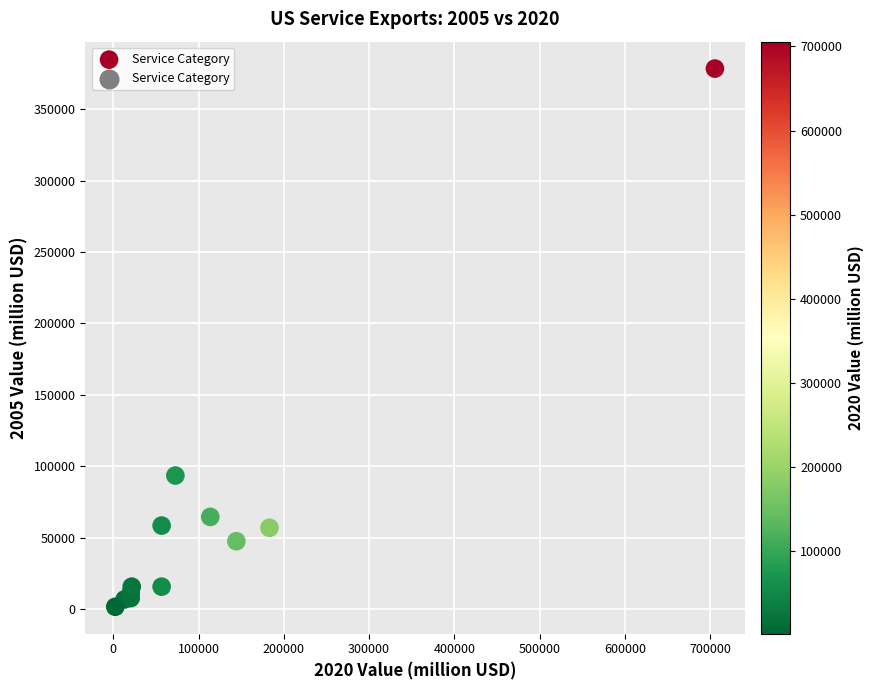

What Y value in the scatter plot is closest to 189988?

93423